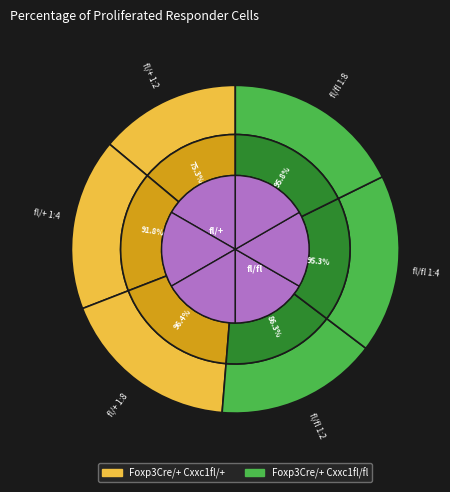

Is it true that Foxp3Cre/+ Cxxc1fl/+ 1:8 is 12% of the pie?

False